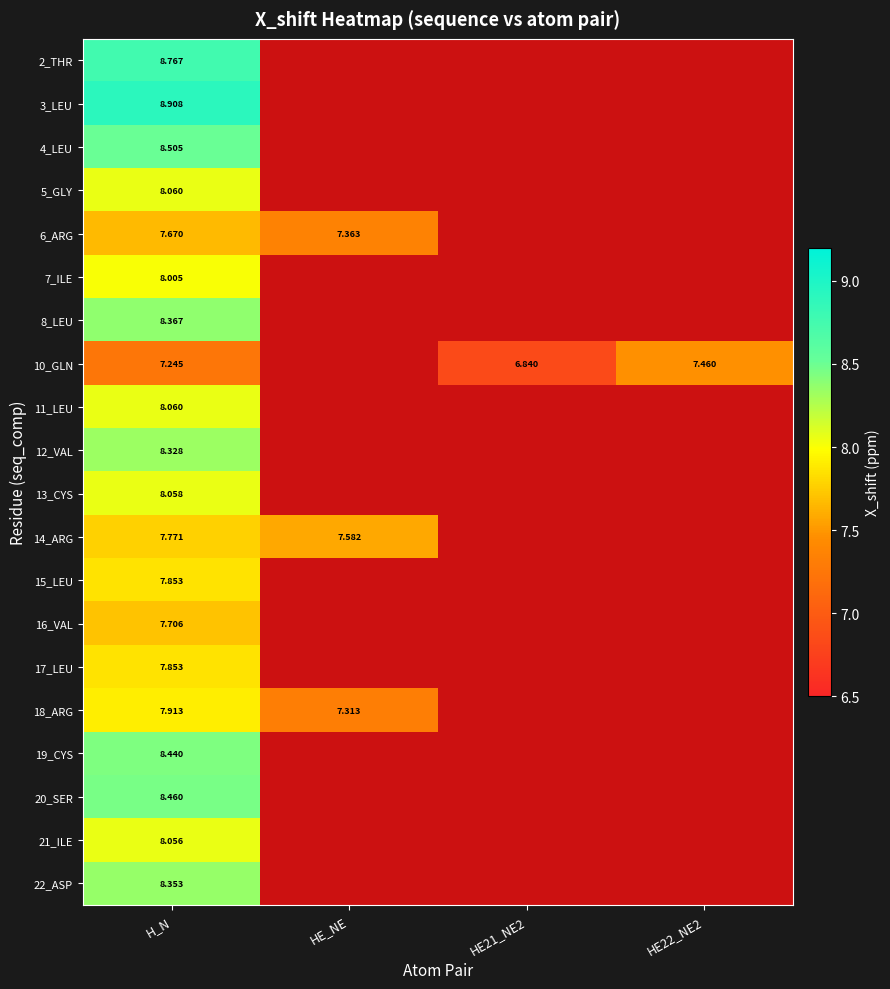

Is it true that 6_ARG equals 13.0 at H_N?

False